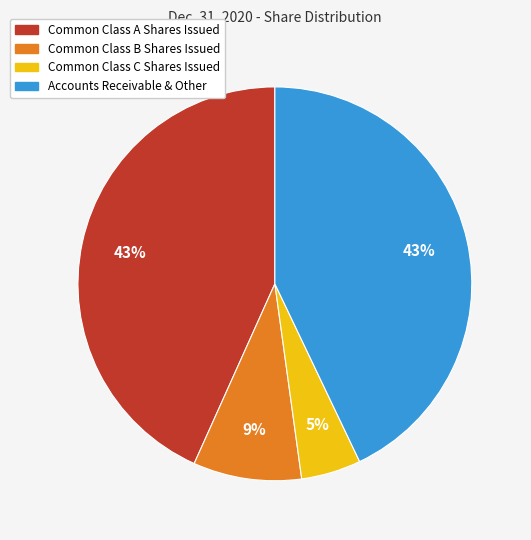

Is there any slice that represents more than half of the pie?

No